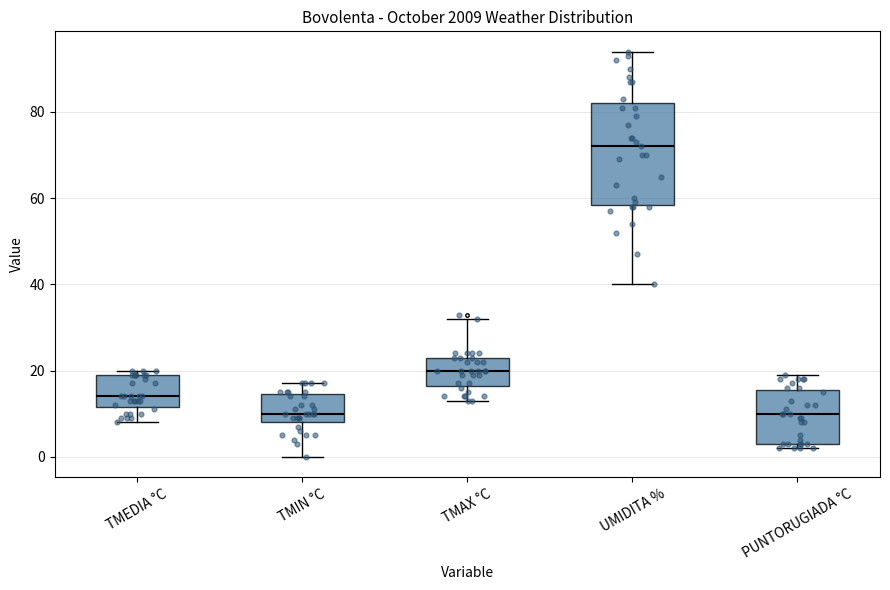

Which box has the highest median line?

UMIDITA %